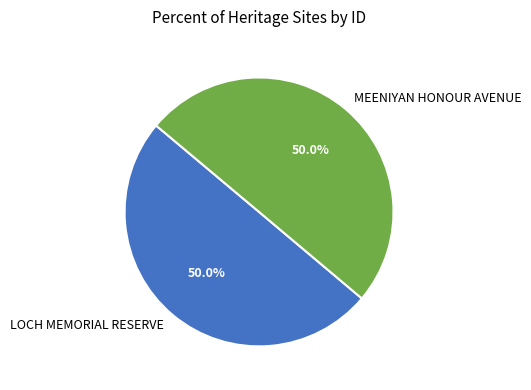

How many slices are in this pie chart?

2